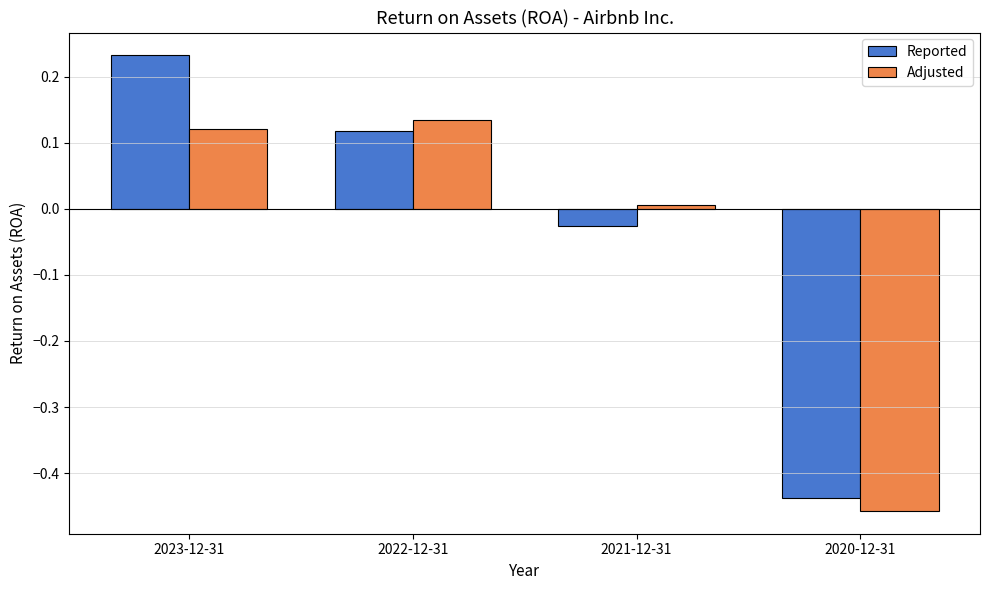

How many bars are there in total?

8